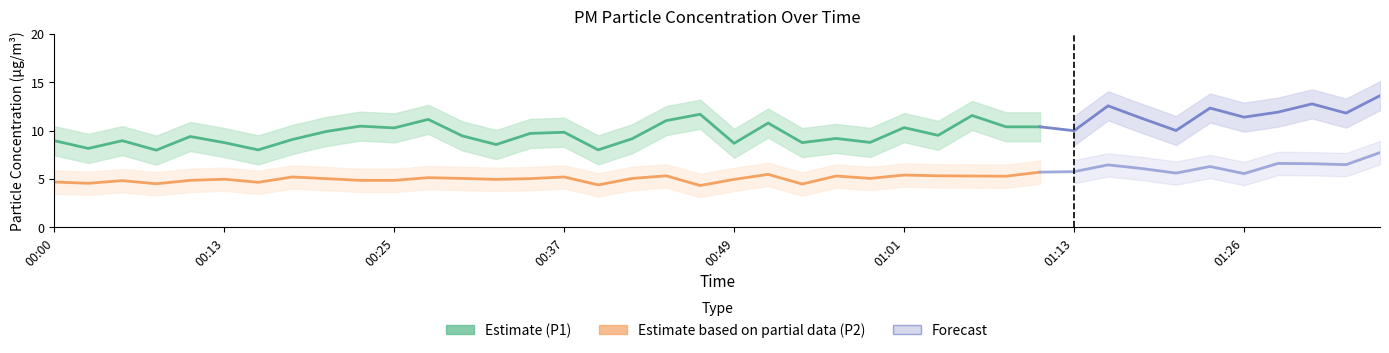

At which category does the chart reach its minimum across all series?

00:47